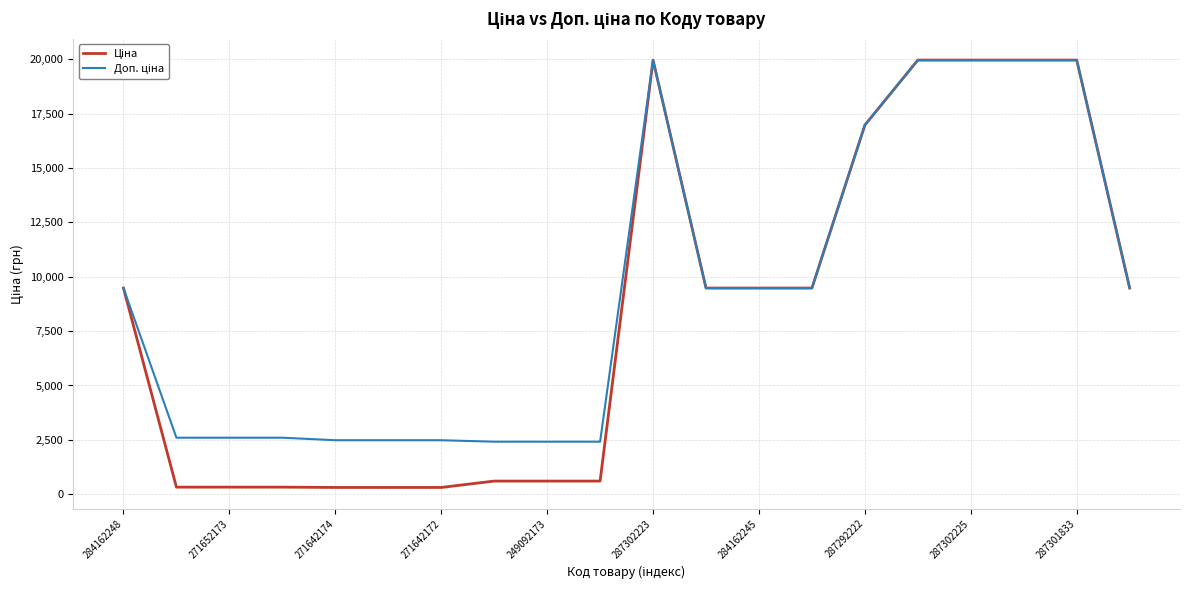

What is the greatest value displayed?

19964.2